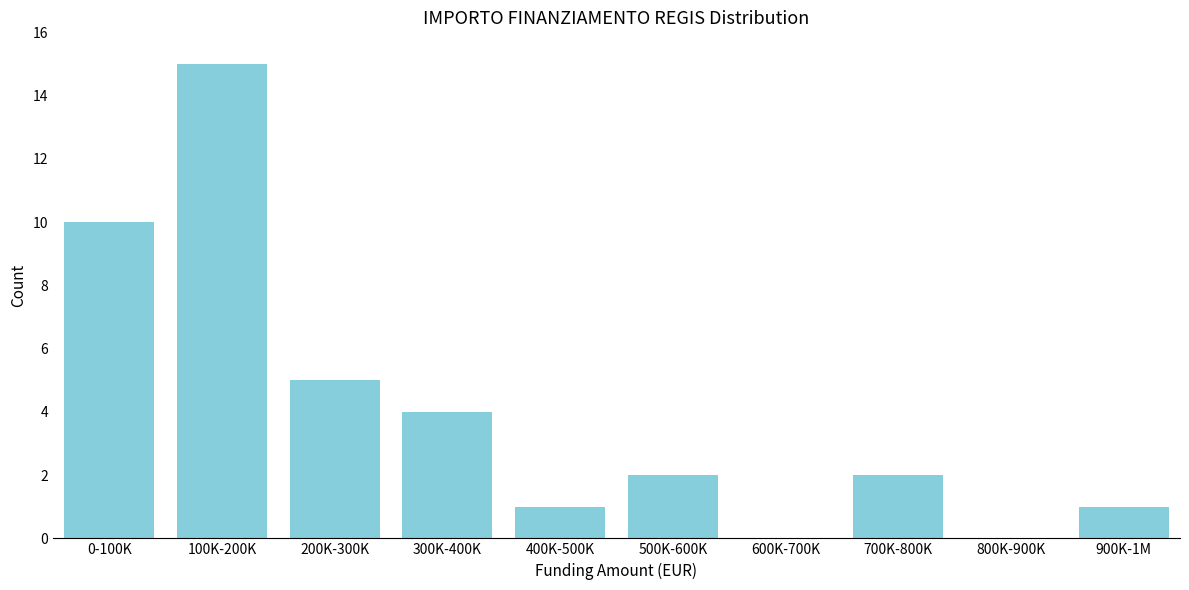

Reading right to left, what are all the values shown in this chart?

900K-1M=1	800K-900K=0	700K-800K=2	600K-700K=0	500K-600K=2	400K-500K=1	300K-400K=4	200K-300K=5	100K-200K=15	0-100K=10